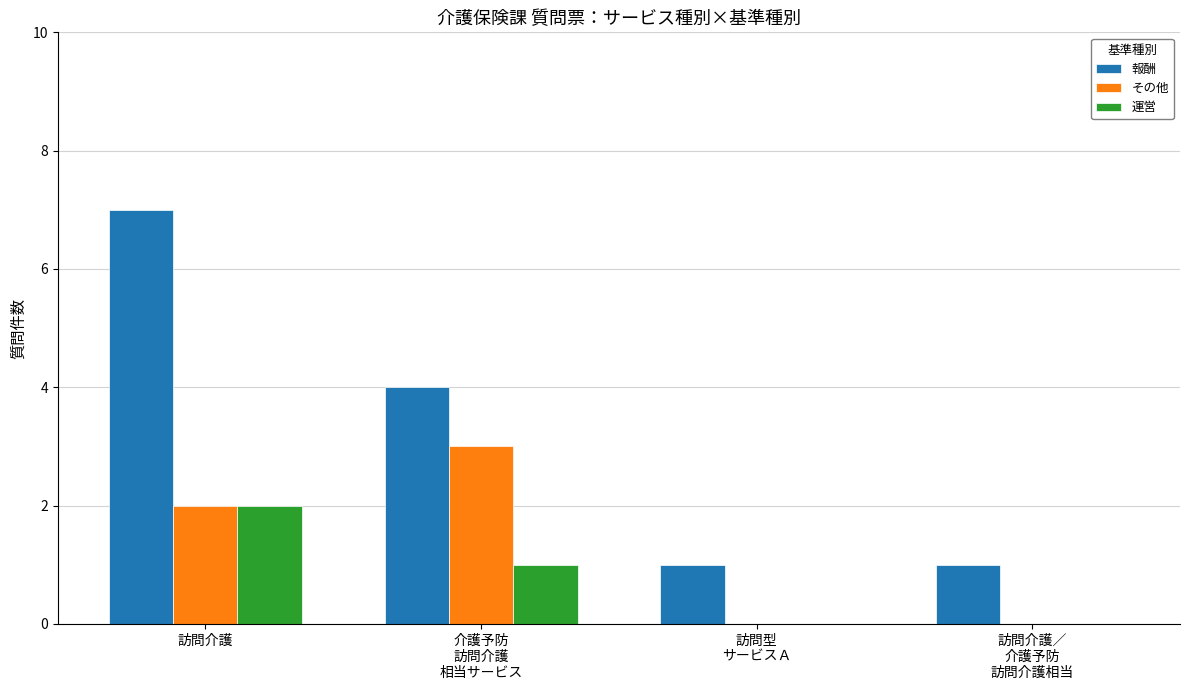

Are the bars horizontal?

No